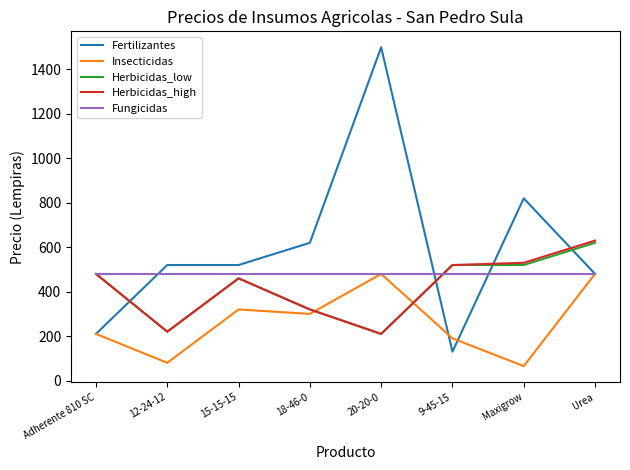

Which series ends up on top after the final intersection of Herbicidas_high and Fertilizantes?

Herbicidas_high